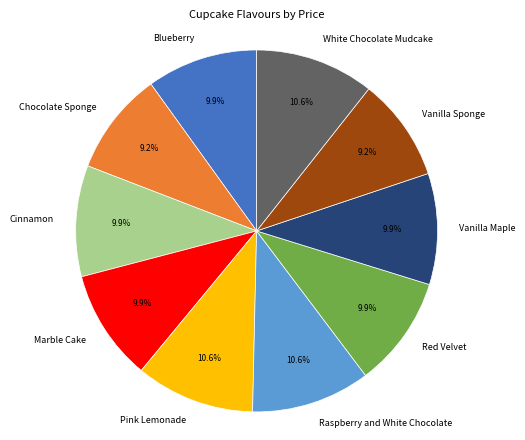

The Blueberry slice represents 1% of the pie. True or false?

False